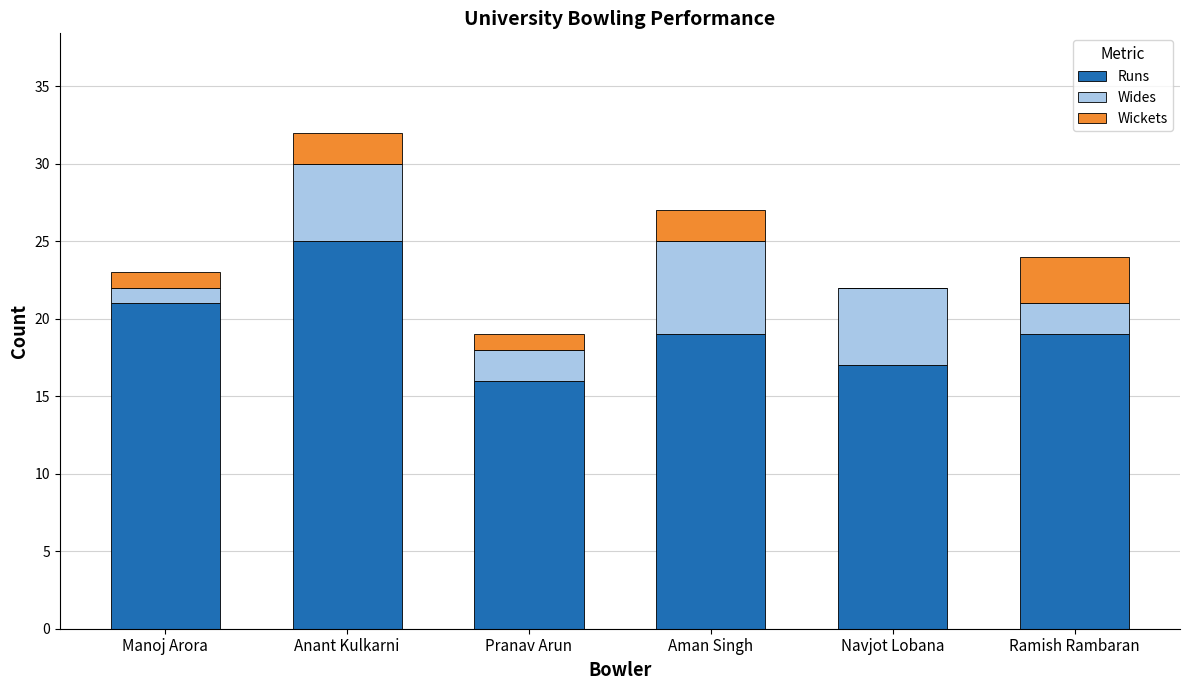

What is the approximate value of Runs at Pranav Arun?

16